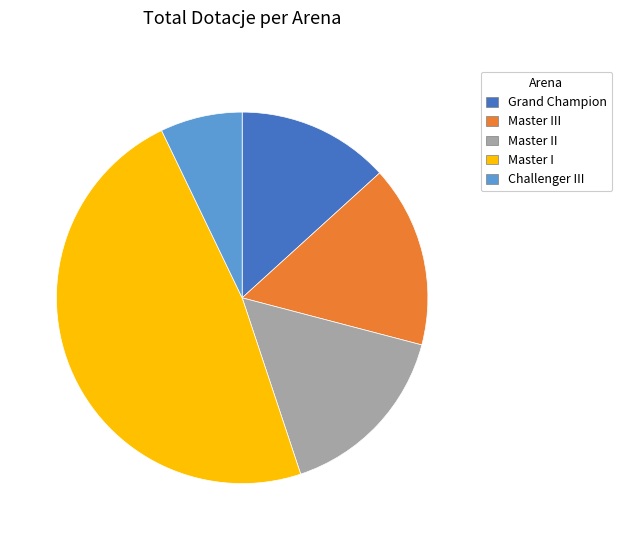

Combined, do Grand Champion and Master II account for over 50%?

No